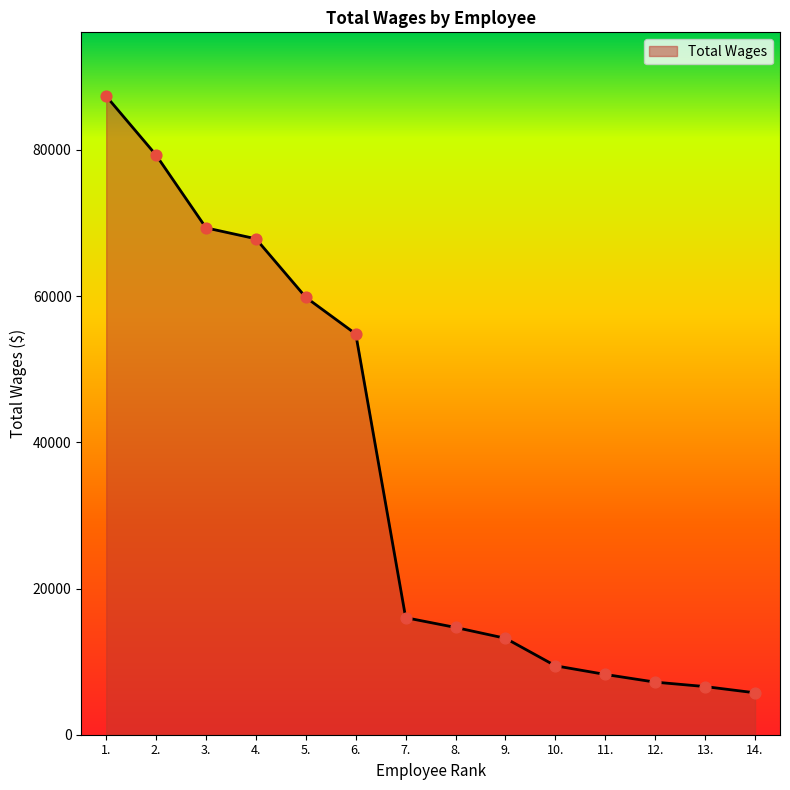

What is the change in value from 8. to 12.?

-7478